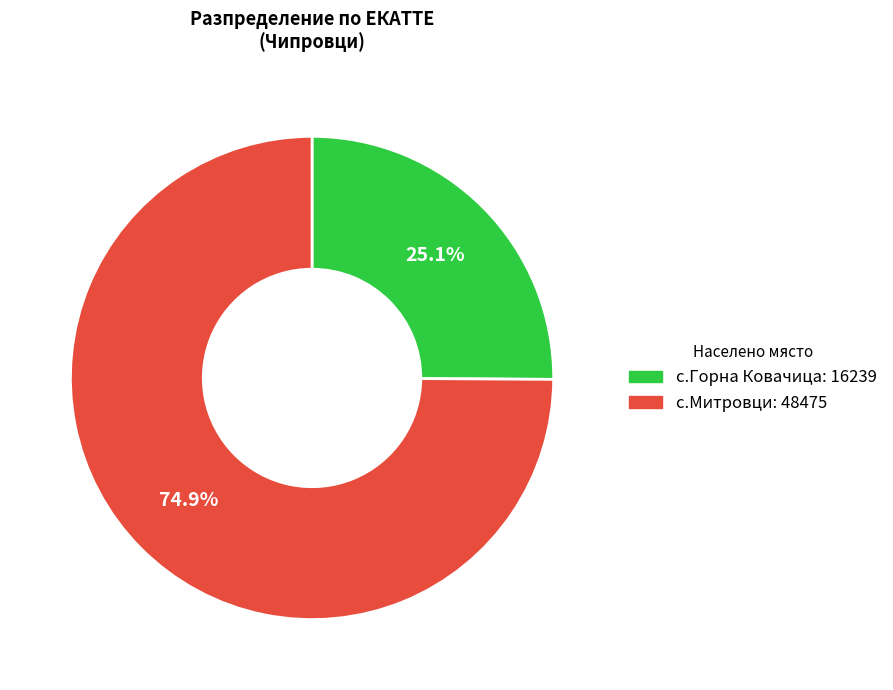

What percentage is the с.Горна Ковачица slice, to the nearest percent?

25%